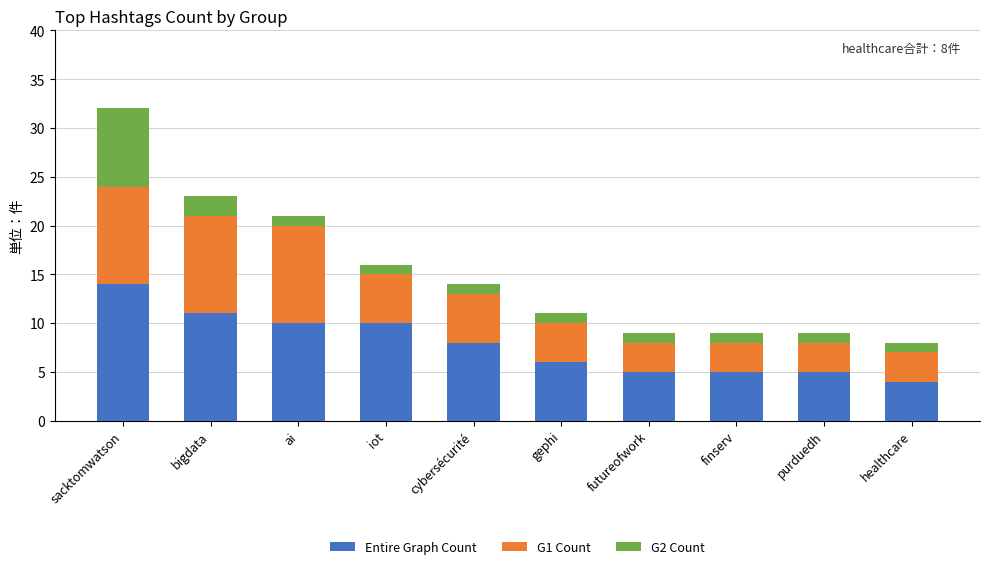

What is the highest value of the Entire Graph Count series?

14